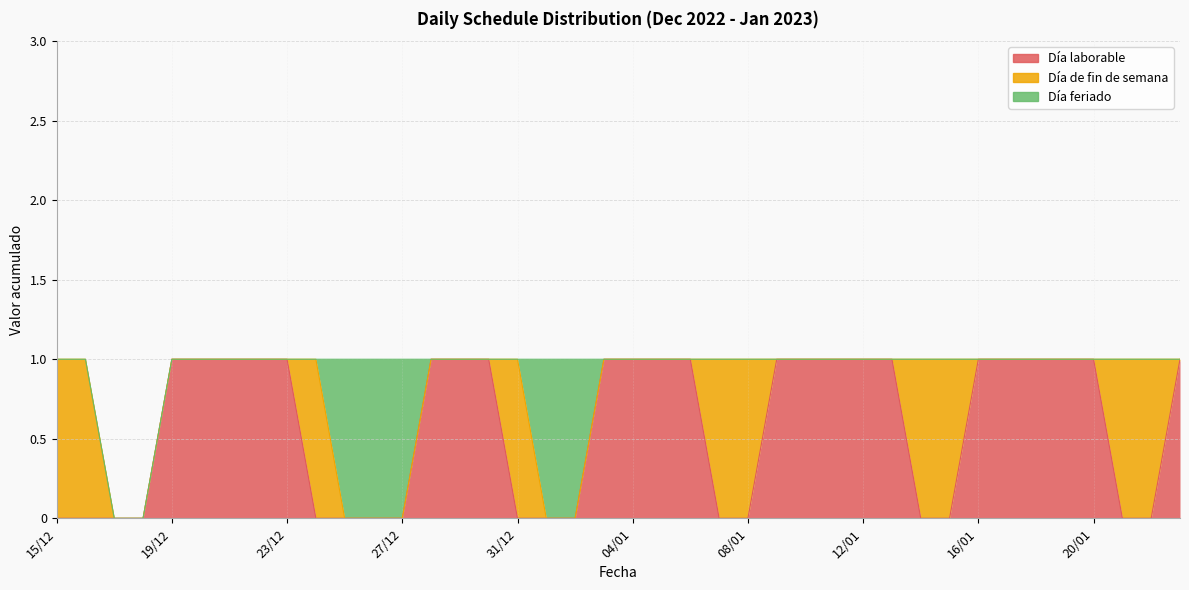

Between 17/12 and 23/01, which is larger?

23/01